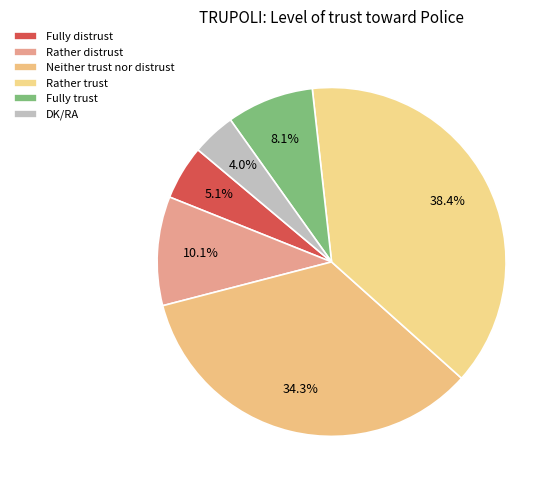

Rank the categories by value from lowest to highest.

DK/RA, Fully distrust, Fully trust, Rather distrust, Neither trust nor distrust, Rather trust